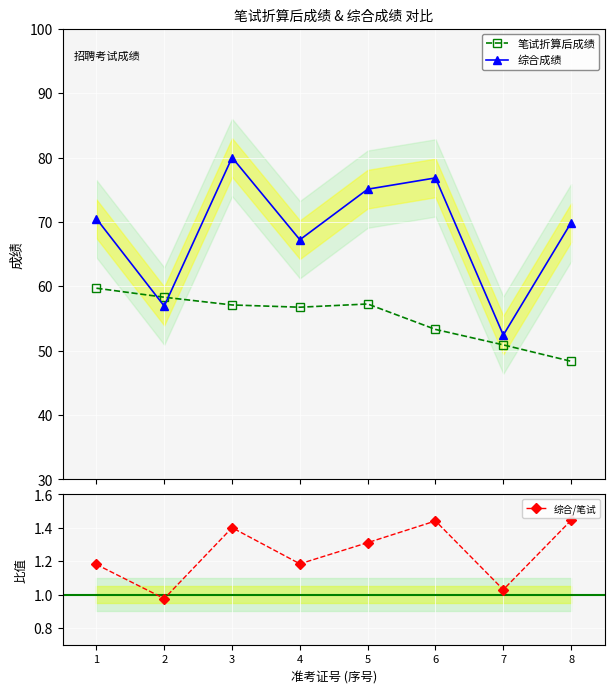

How many series are shown in this chart?

3